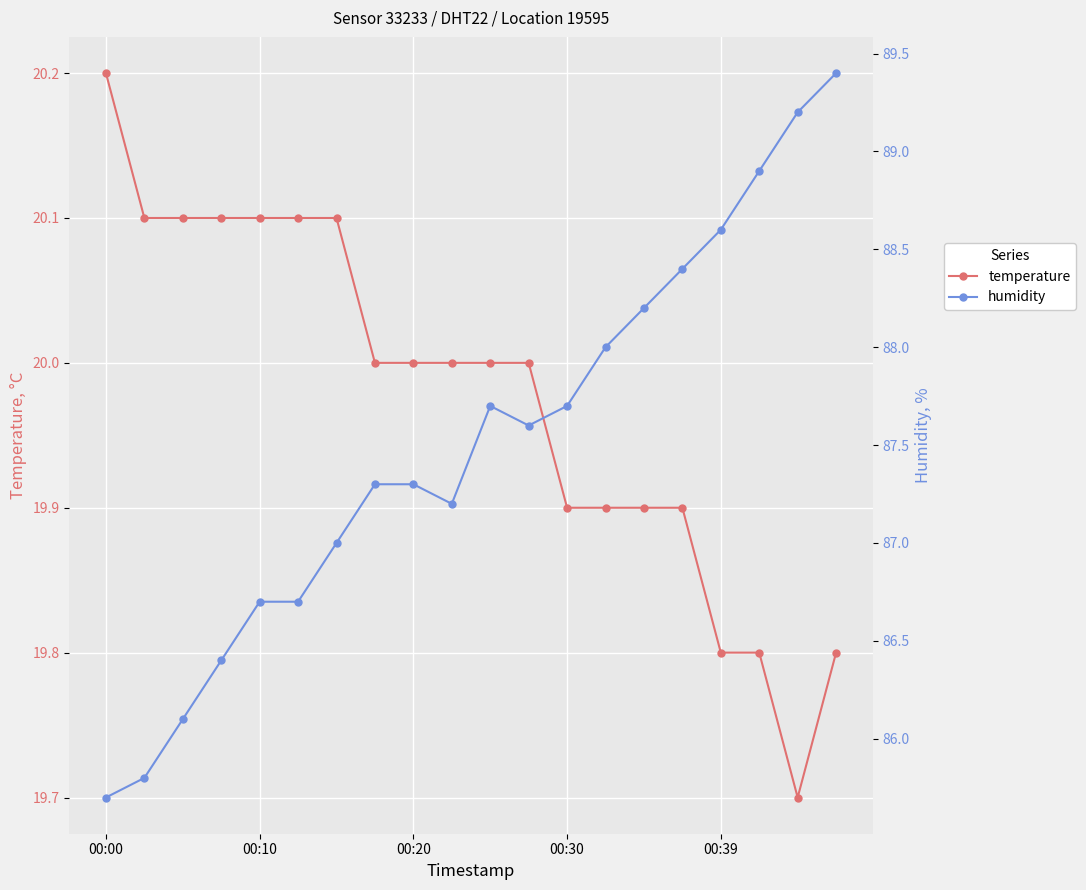

Which has a higher value, 19 or 00:00?

00:00